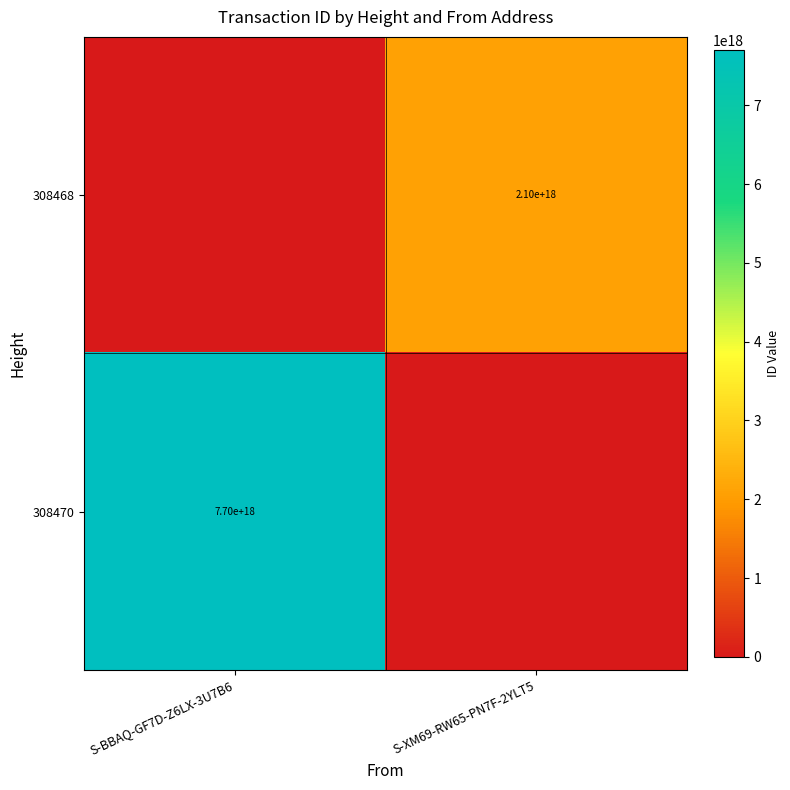

The value of 308470 at S-BBAQ-GF7D-Z6LX-3U7B6 is 1676665674390170624. True or false?

False